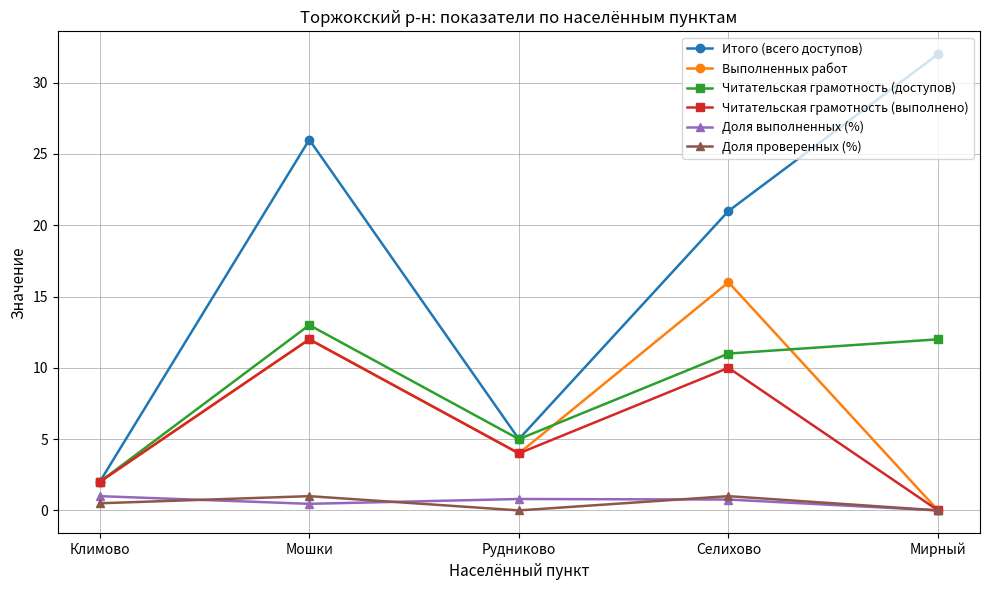

Where does the Читательская грамотность (доступов) series first go above 11?

Мошки